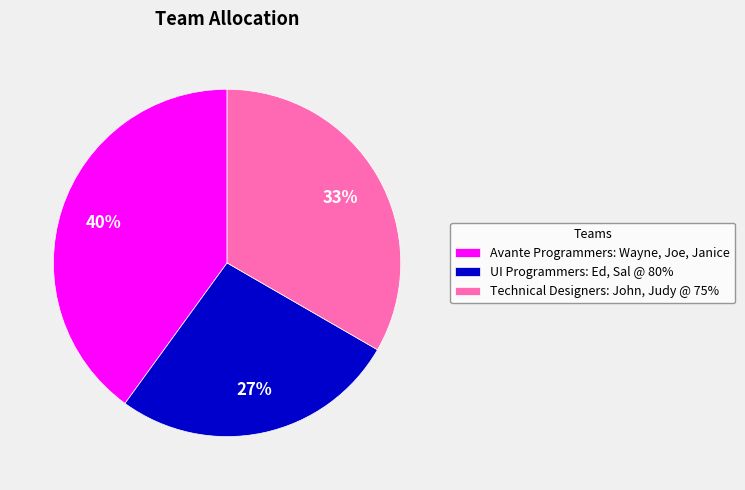

How many segments does this pie chart have?

3